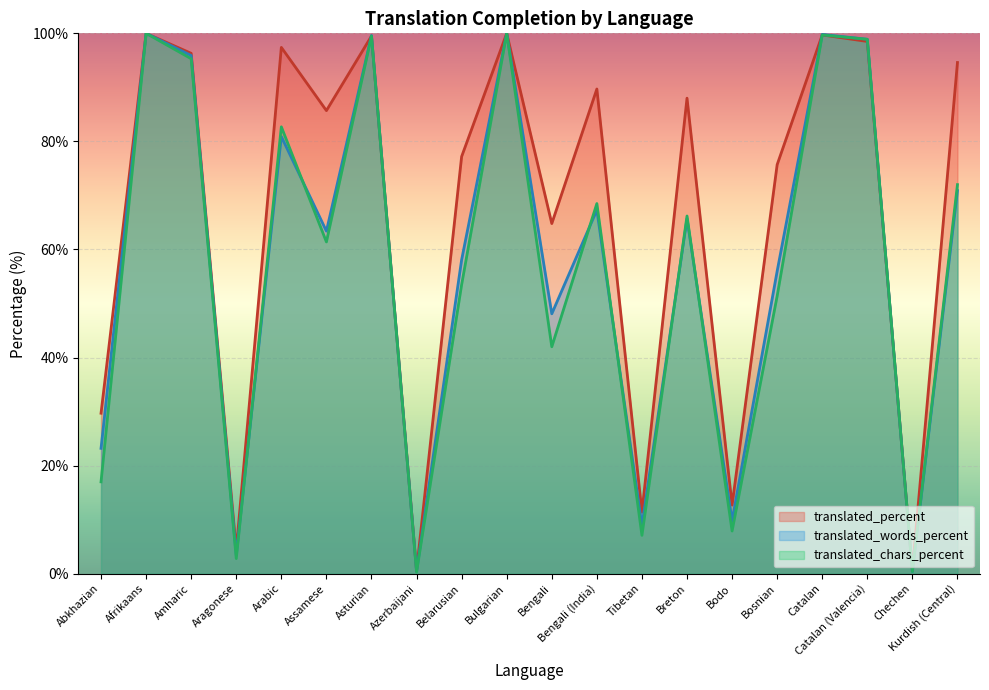

Which has a higher value, Kurdish (Central) or Afrikaans?

Afrikaans